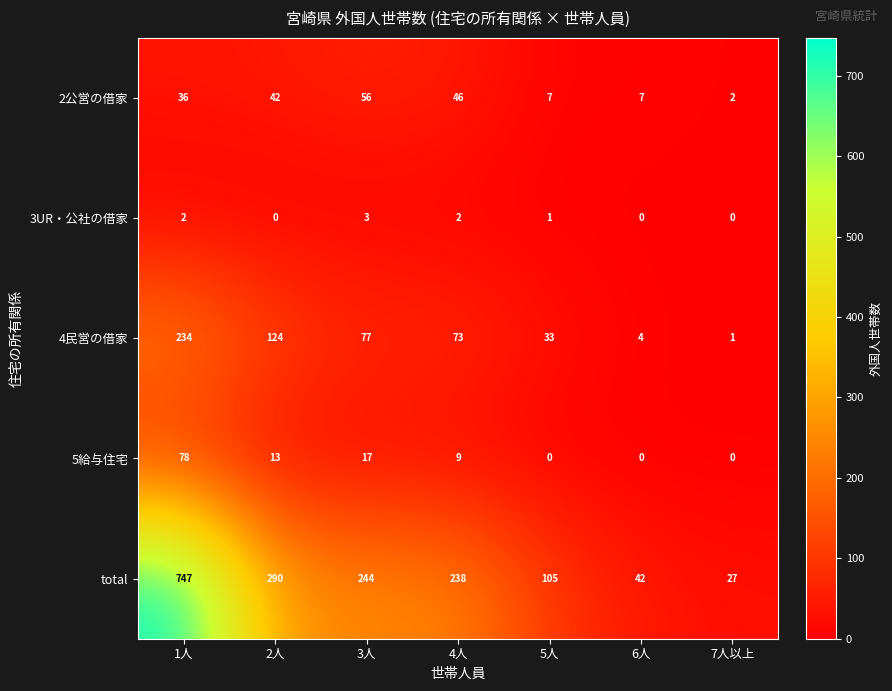

How many categories are shown in the chart?

7